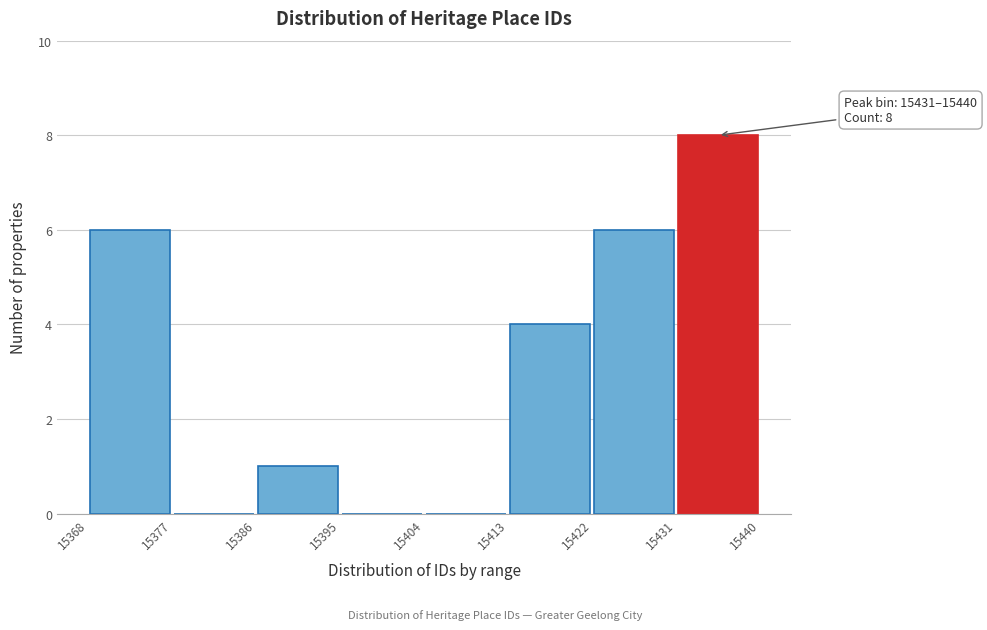

Which range on the x-axis has the tallest bar?

15431 to 15440